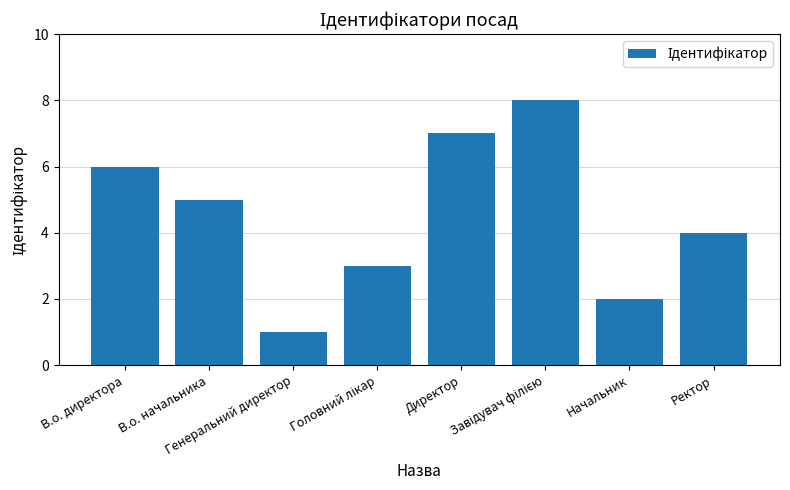

What is the ratio of the value at Начальник to the value at В.о. директора?

0.3